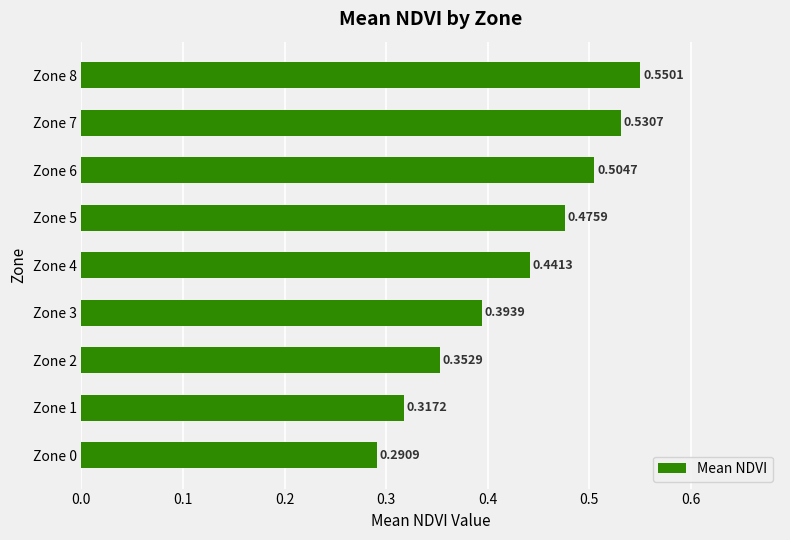

Are the bars grouped side by side (vs. stacked)?

No